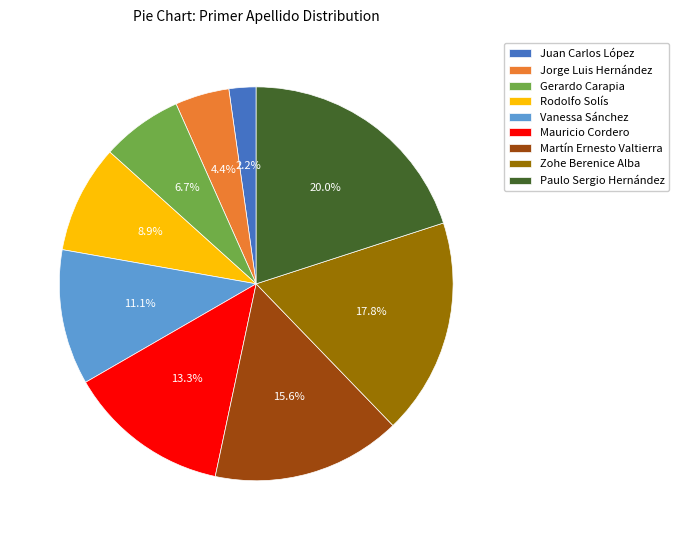

True or false: Zohe Berenice Alba accounts for 31% of the total.

False